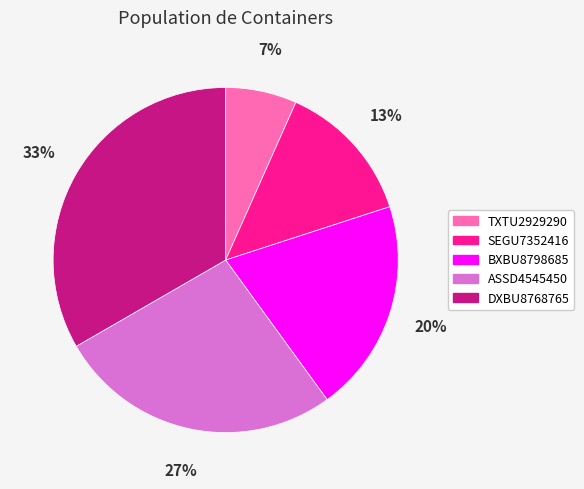

What percentage is the BXBU8798685 slice, to the nearest percent?

20%